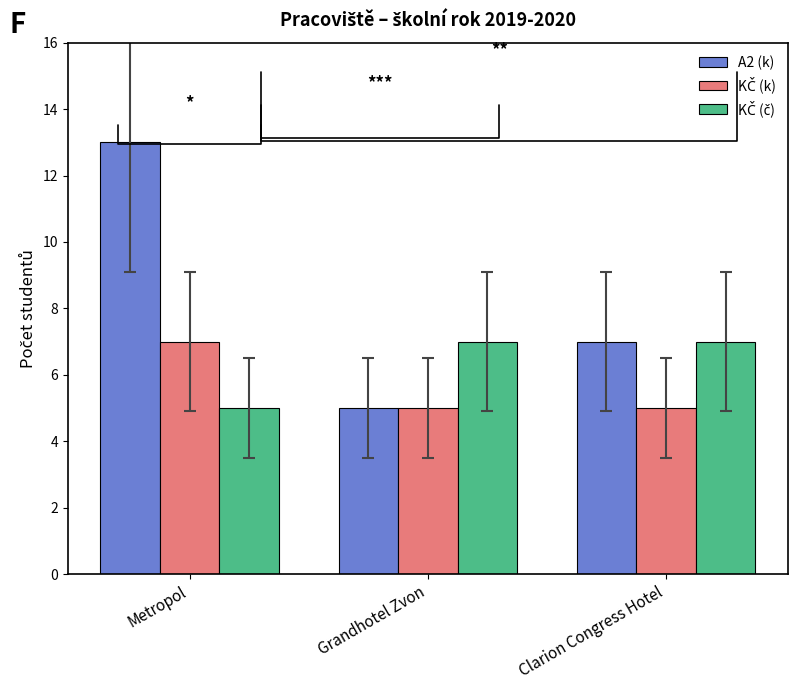

Which label corresponds to the largest value in the chart?

Metropol